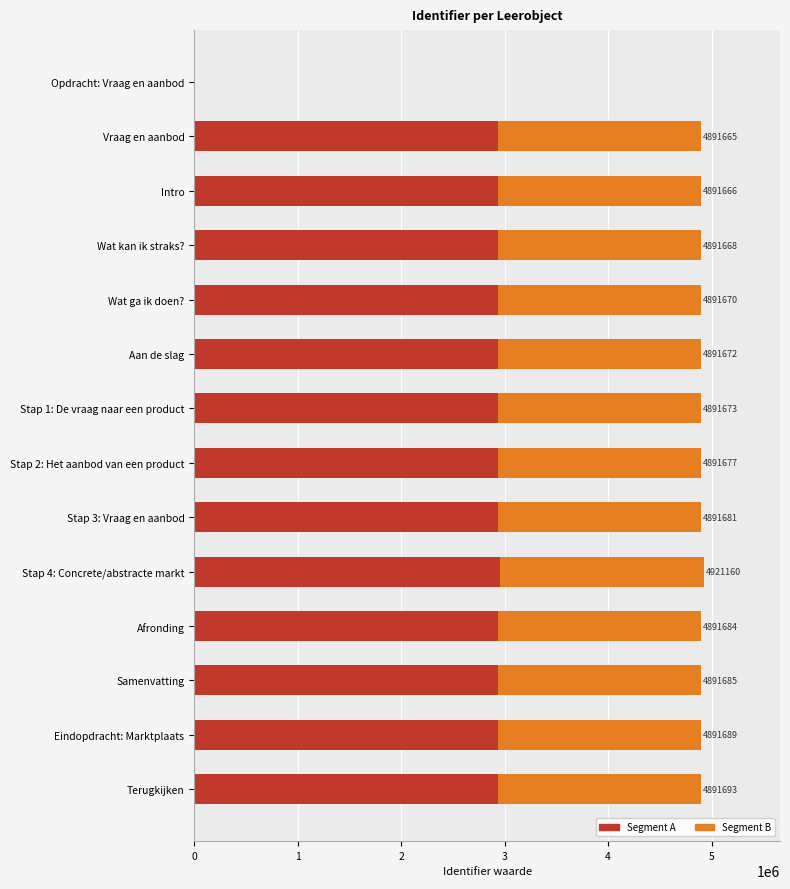

What is the total value across all series at Eindopdracht: Marktplaats?

4891689